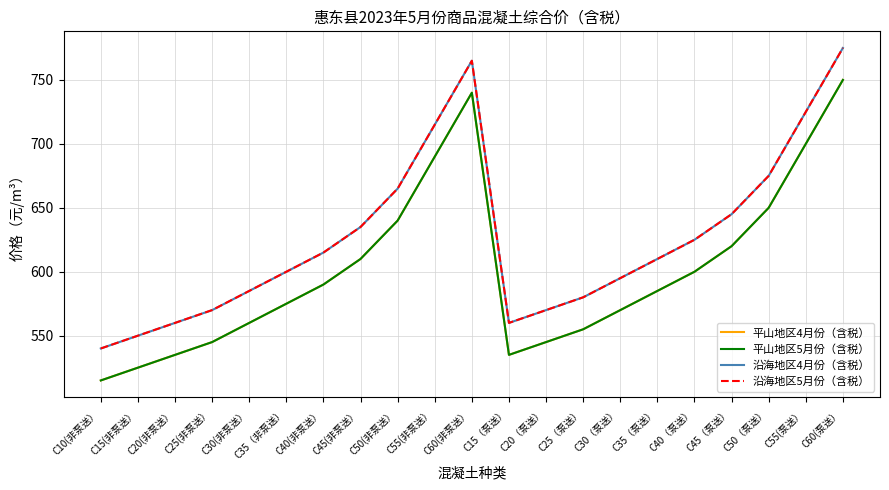

Is this an area chart (filled region under the line)?

No